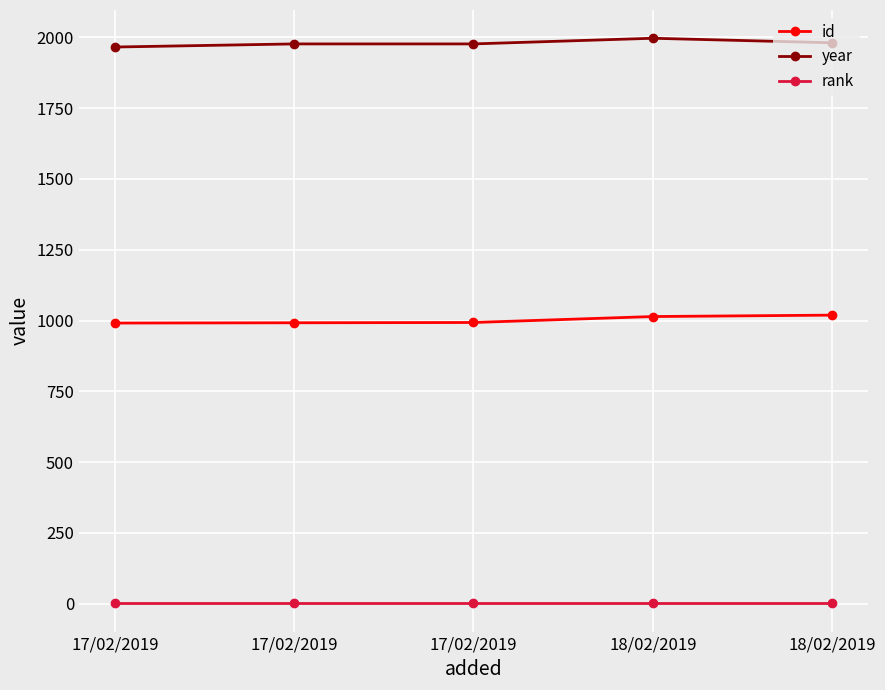

What is the difference between the year values at 18/02/2019 and 17/02/2019?

31